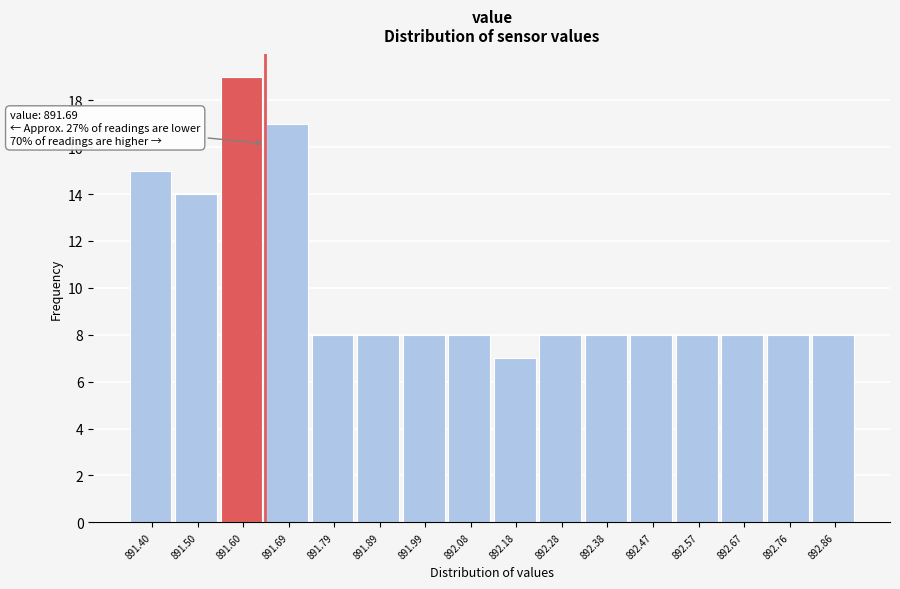

Reading right to left, transcribe all the data shown in this chart.

8	8	8	8	8	8	8	7	8	8	8	8	17	19	14	15